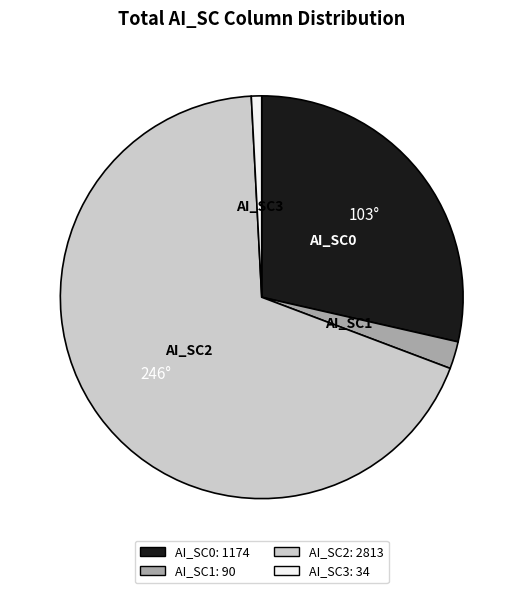

Which slice is the largest?

AI_SC2